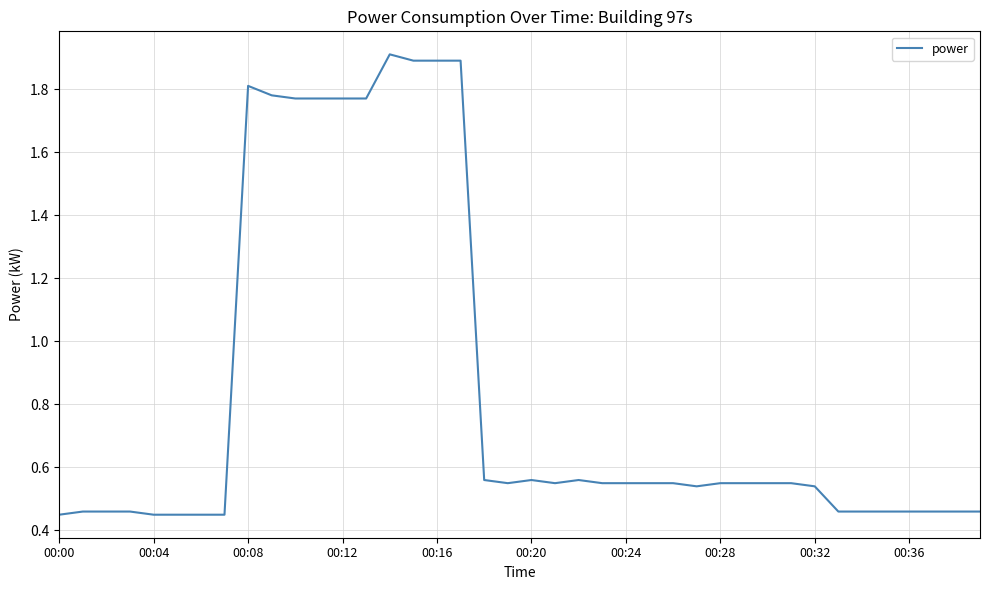

What is the difference between the maximum and minimum values?

1.5